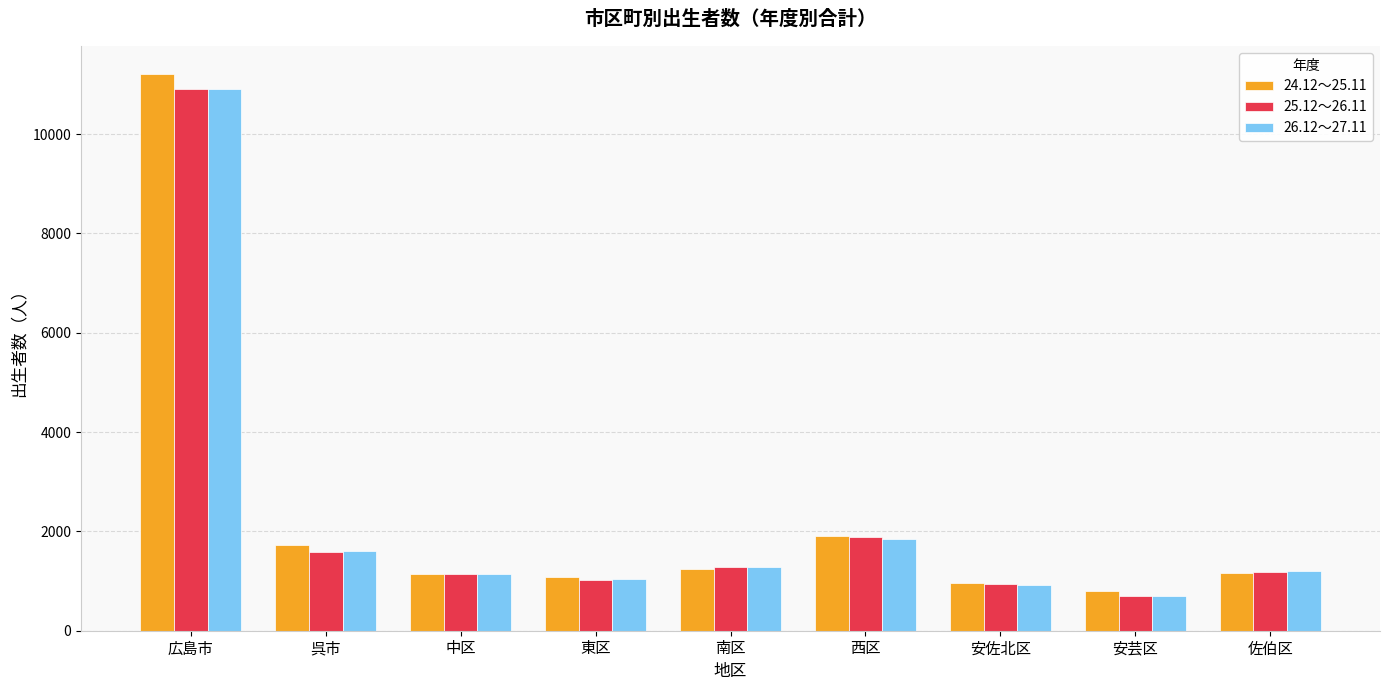

Is it true that 26.12～27.11 equals 494 at 呉市?

False